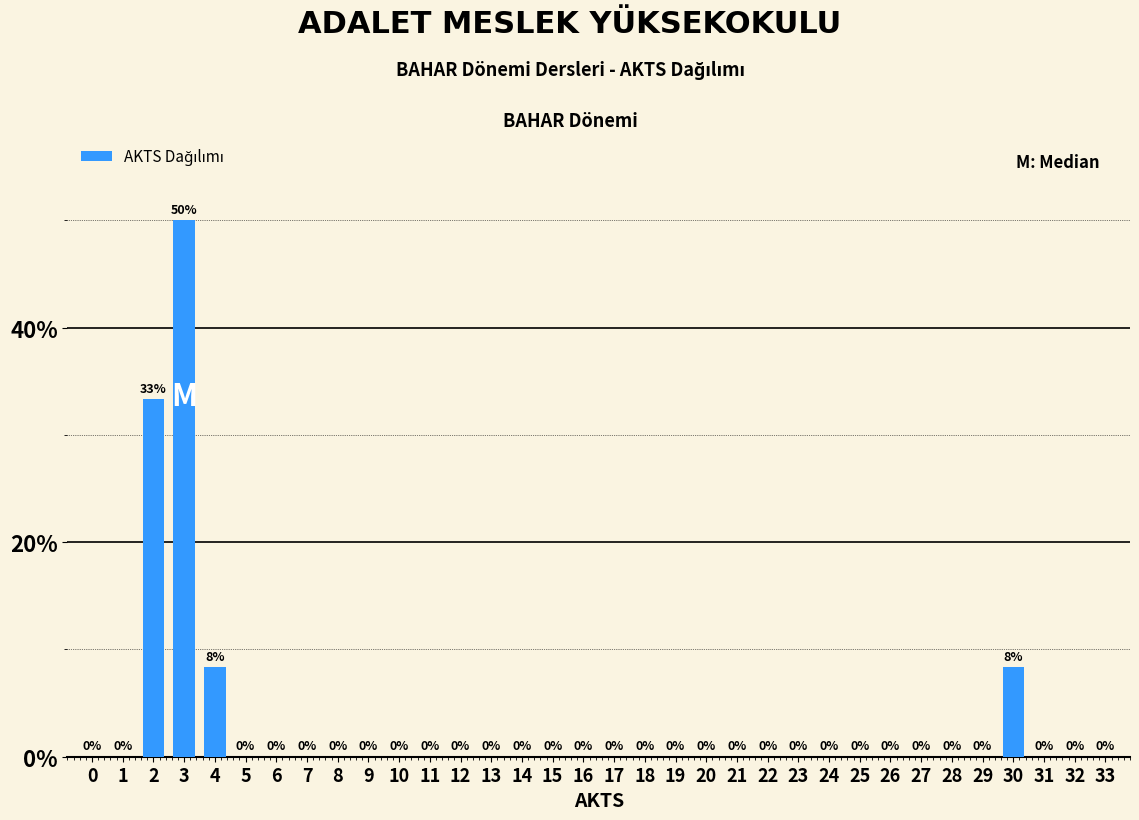

Which category has the highest value across all series?

3